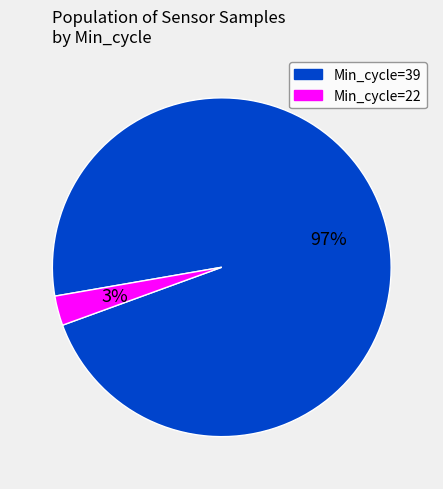

To the nearest percent, what is the average slice percentage?

50%